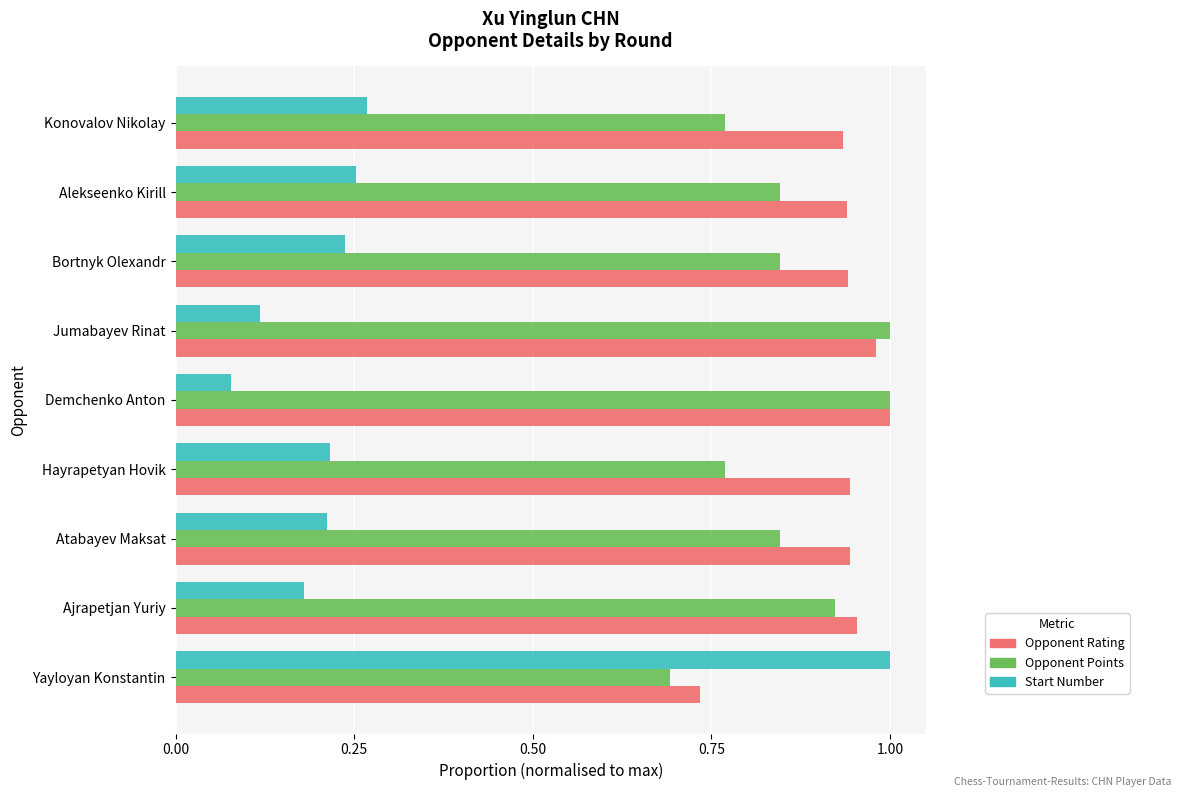

Which series has the largest range (max minus min)?

Start Number